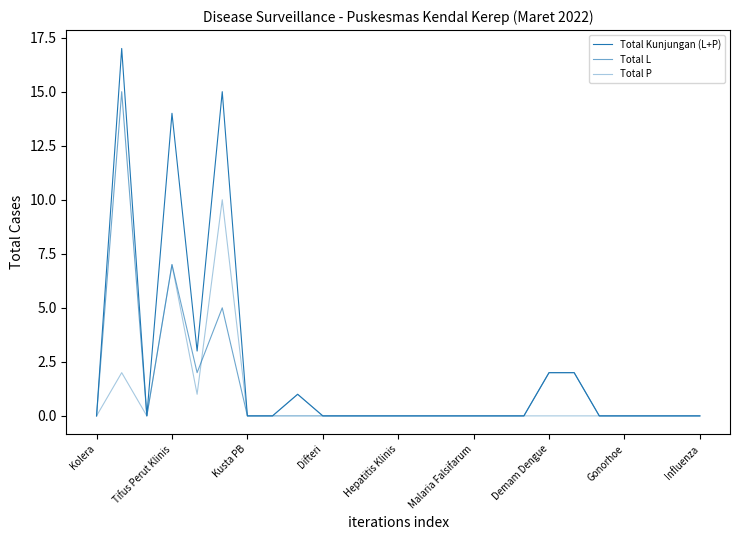

Does the chart have visible grid lines?

No